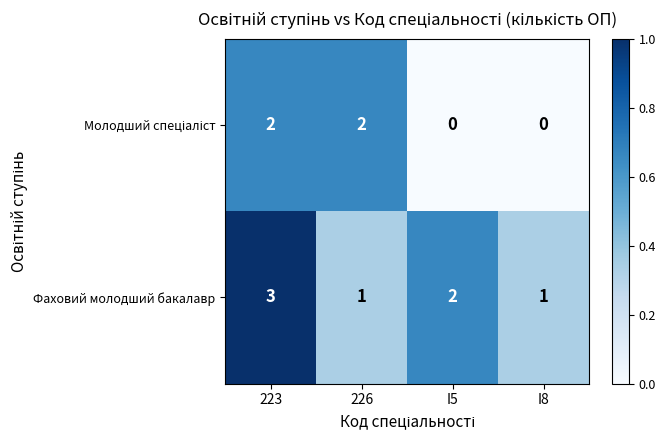

Which label corresponds to the largest value in the chart?

223